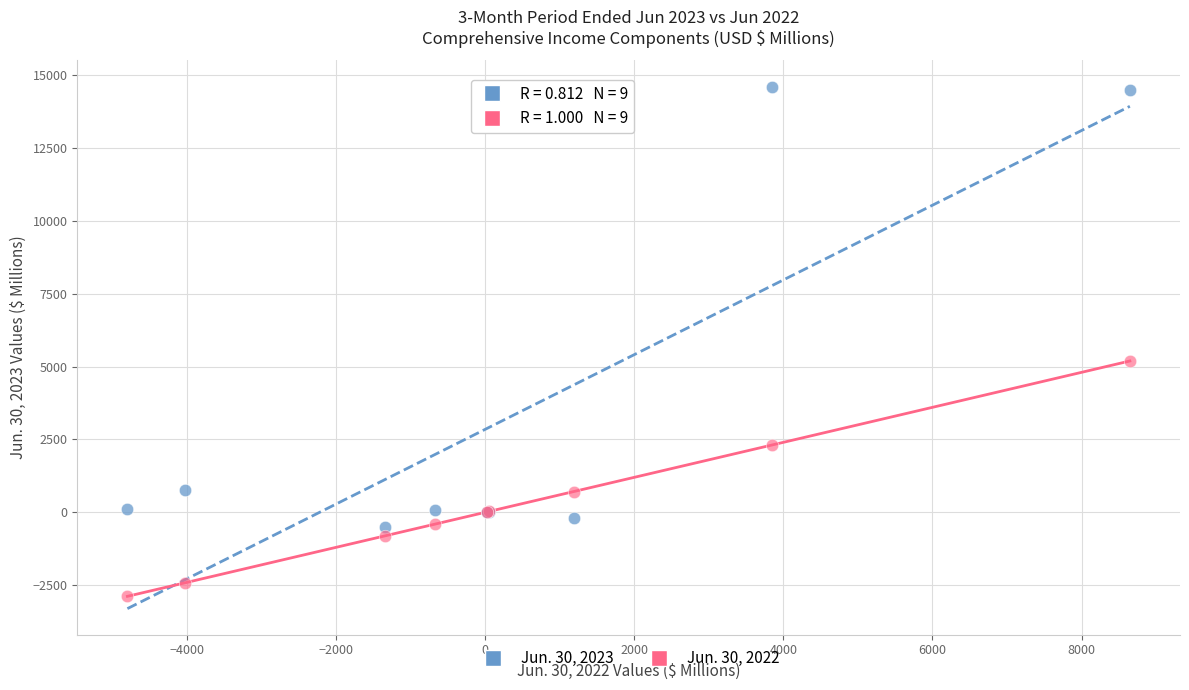

What is the X range (max minus min) for the scatter plot?

13451.0